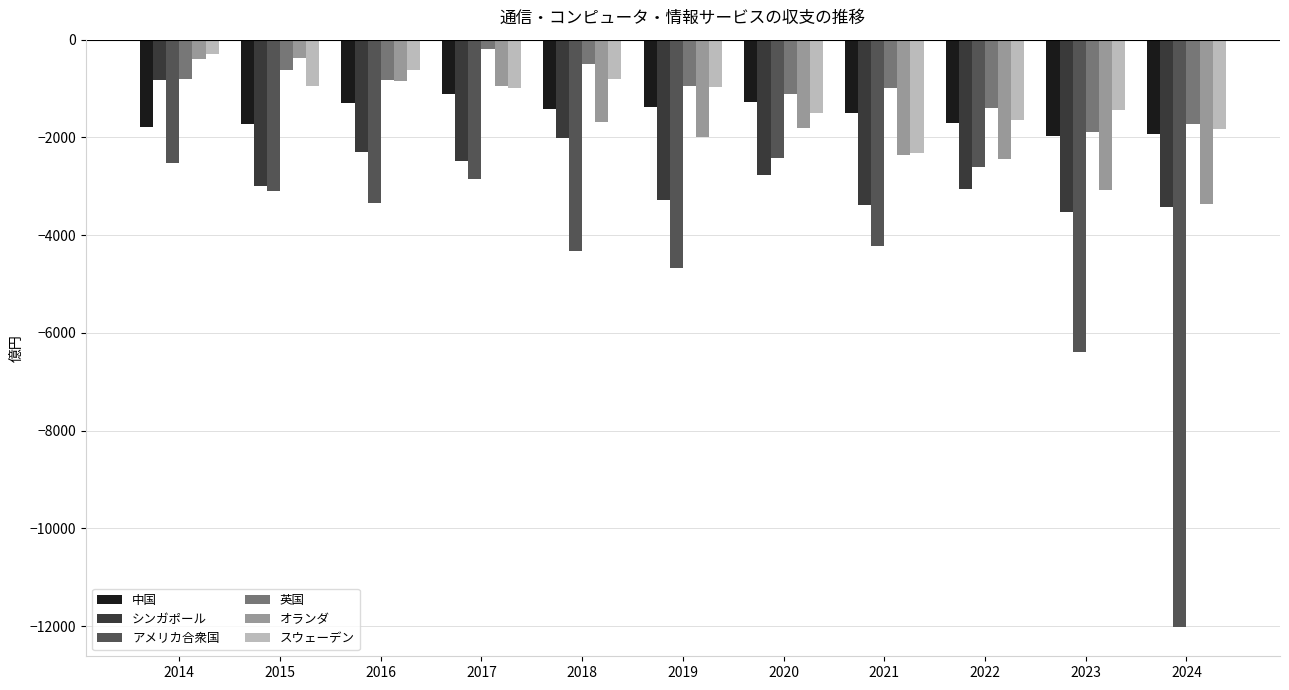

At which label does シンガポール reach its peak?

2014